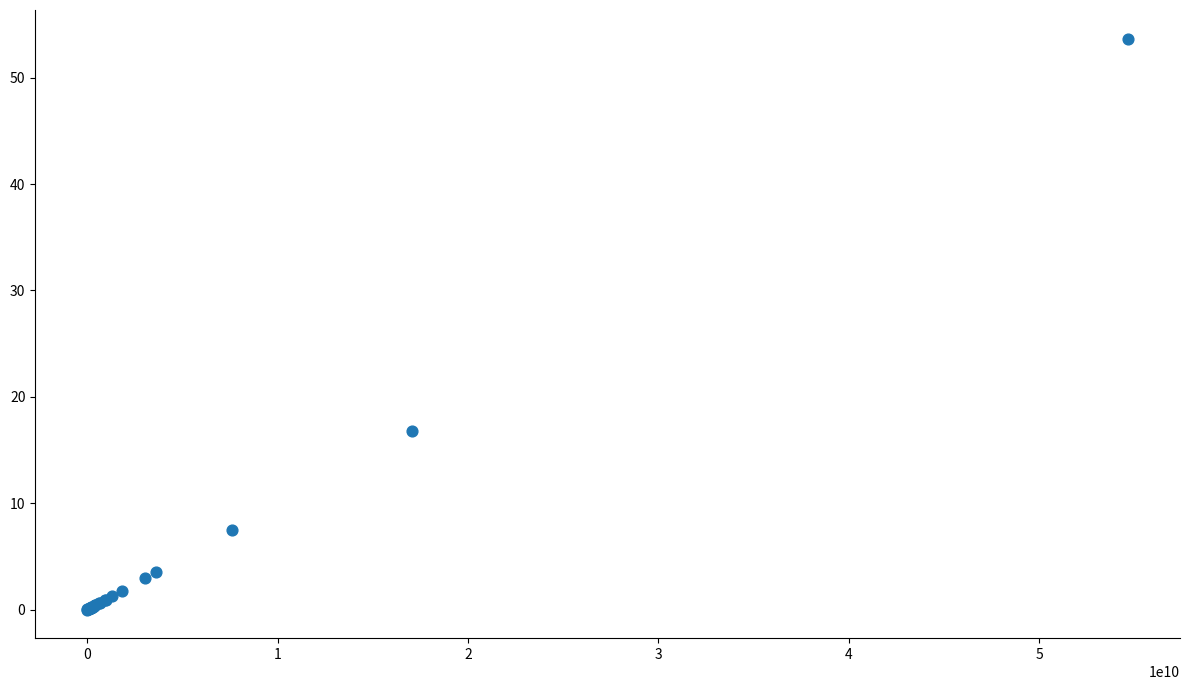

What Y value in the scatter plot is closest to 26?

16.8